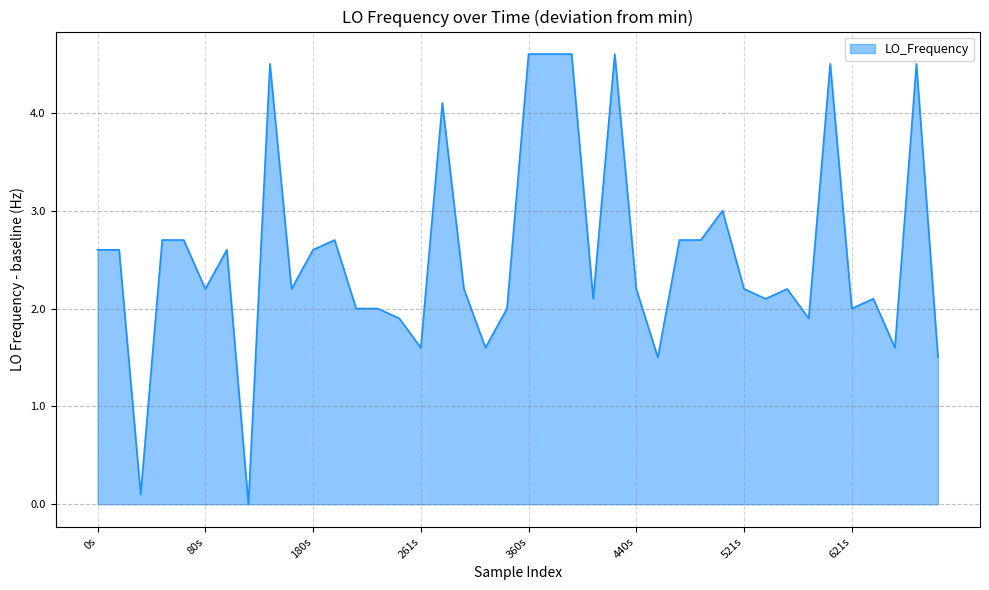

What is the maximum value shown in the chart?

4.6